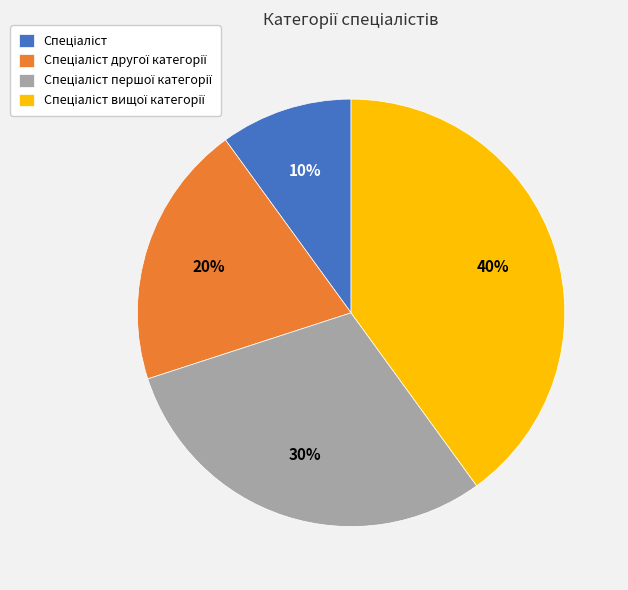

Is there any slice that represents more than half of the pie?

No